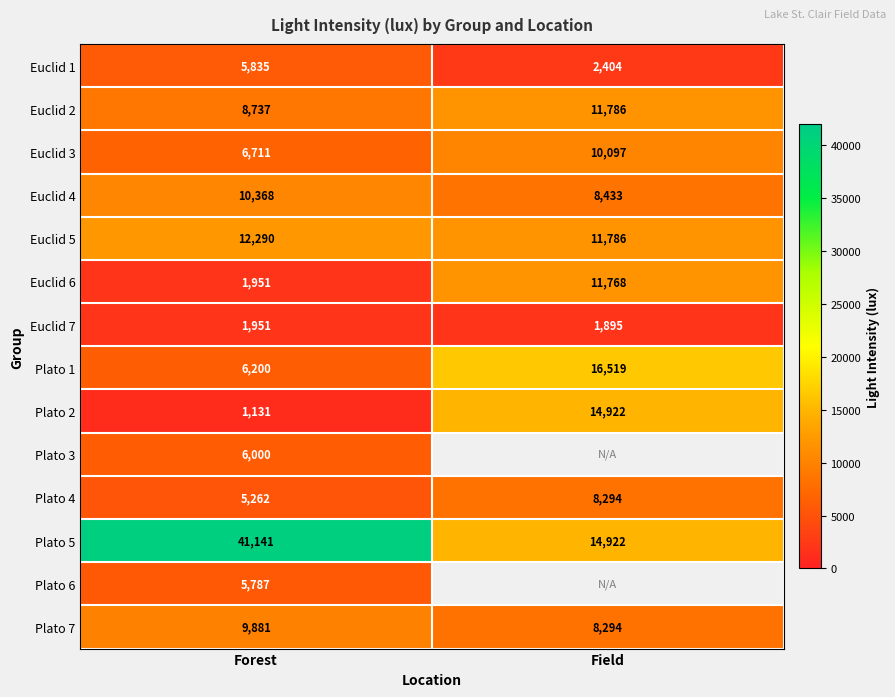

What is the average value of the Euclid 4 series?

9400.5